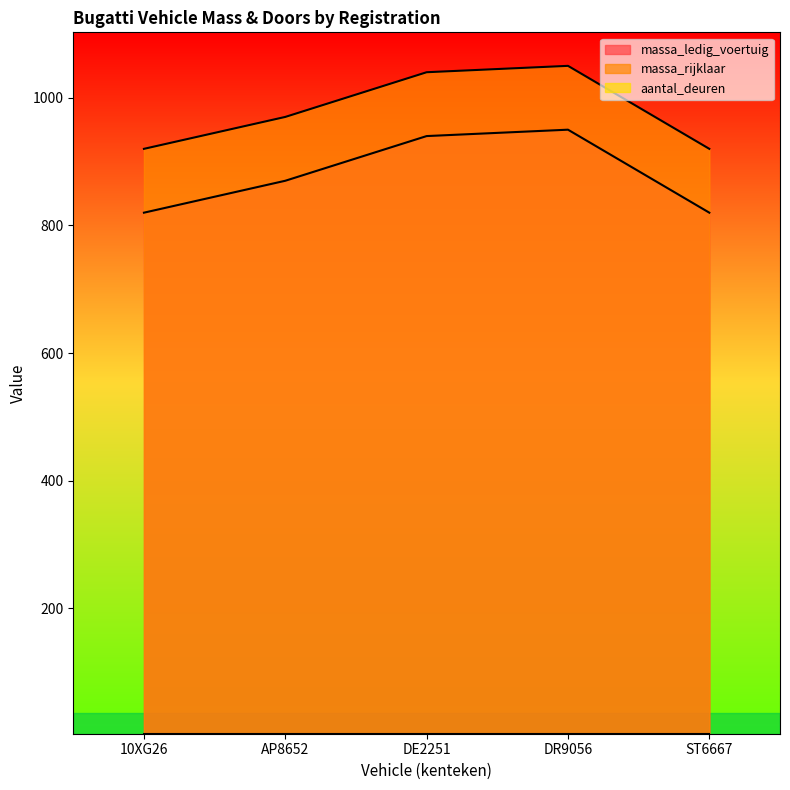

What is the maximum value shown in the chart?

1050